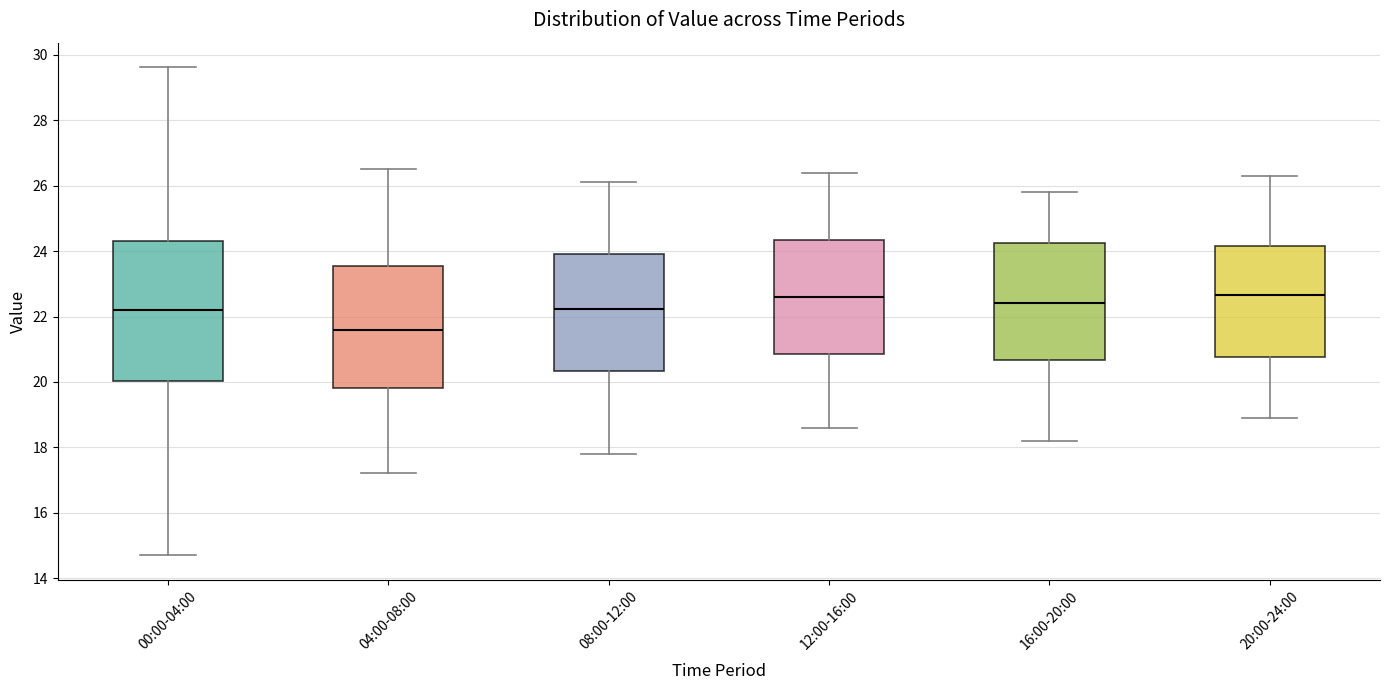

Comparing the boxes themselves (not the whiskers), which one is the tallest?

00:00-04:00